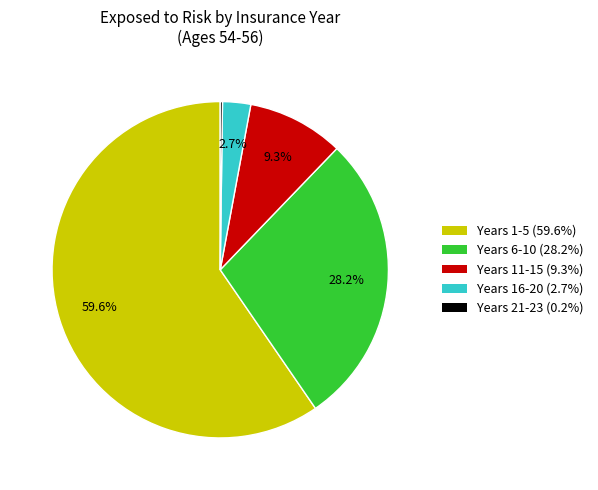

Is there any slice that represents more than half of the pie?

Yes